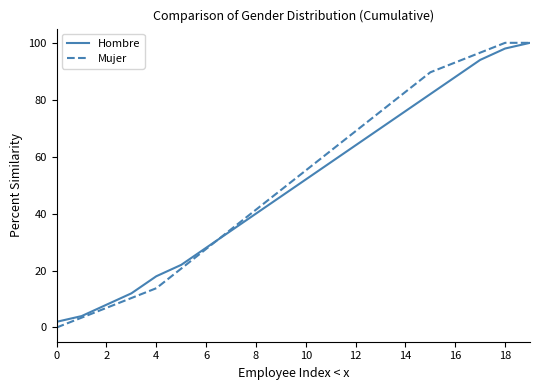

Which series has the widest spread of values?

Mujer